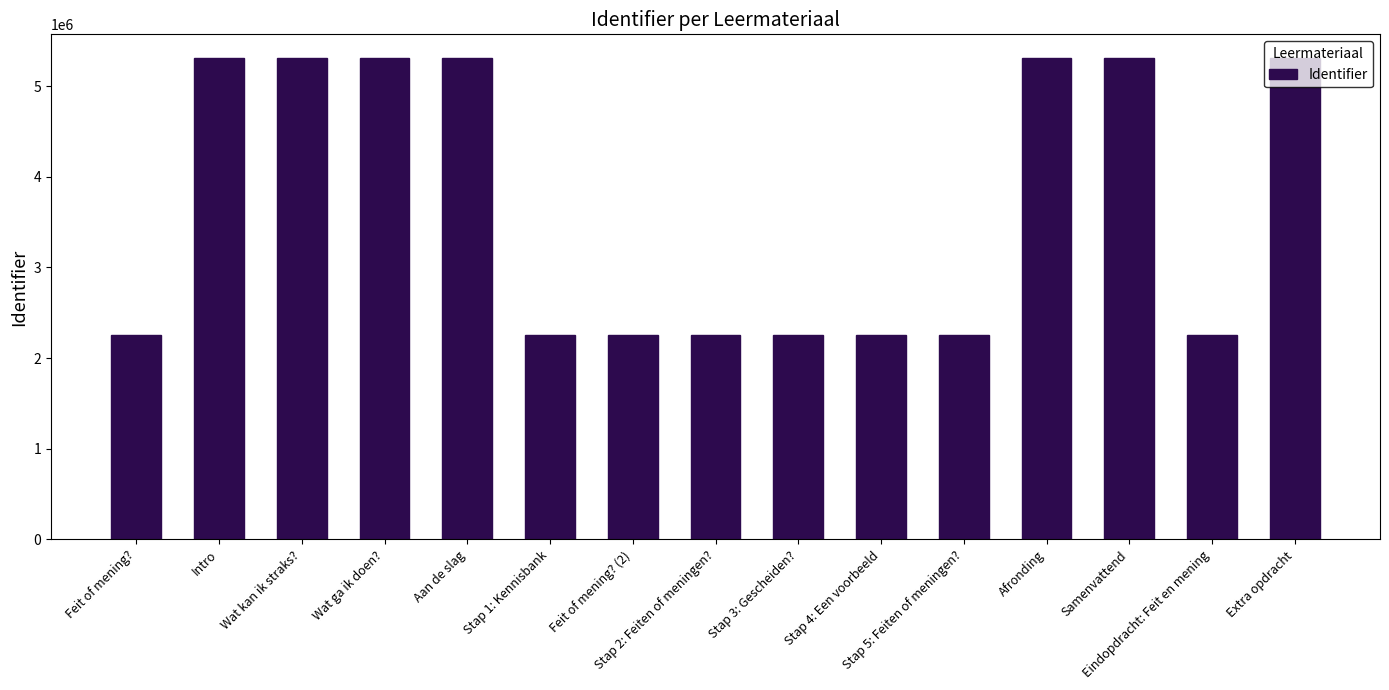

What is the average value?

3679845